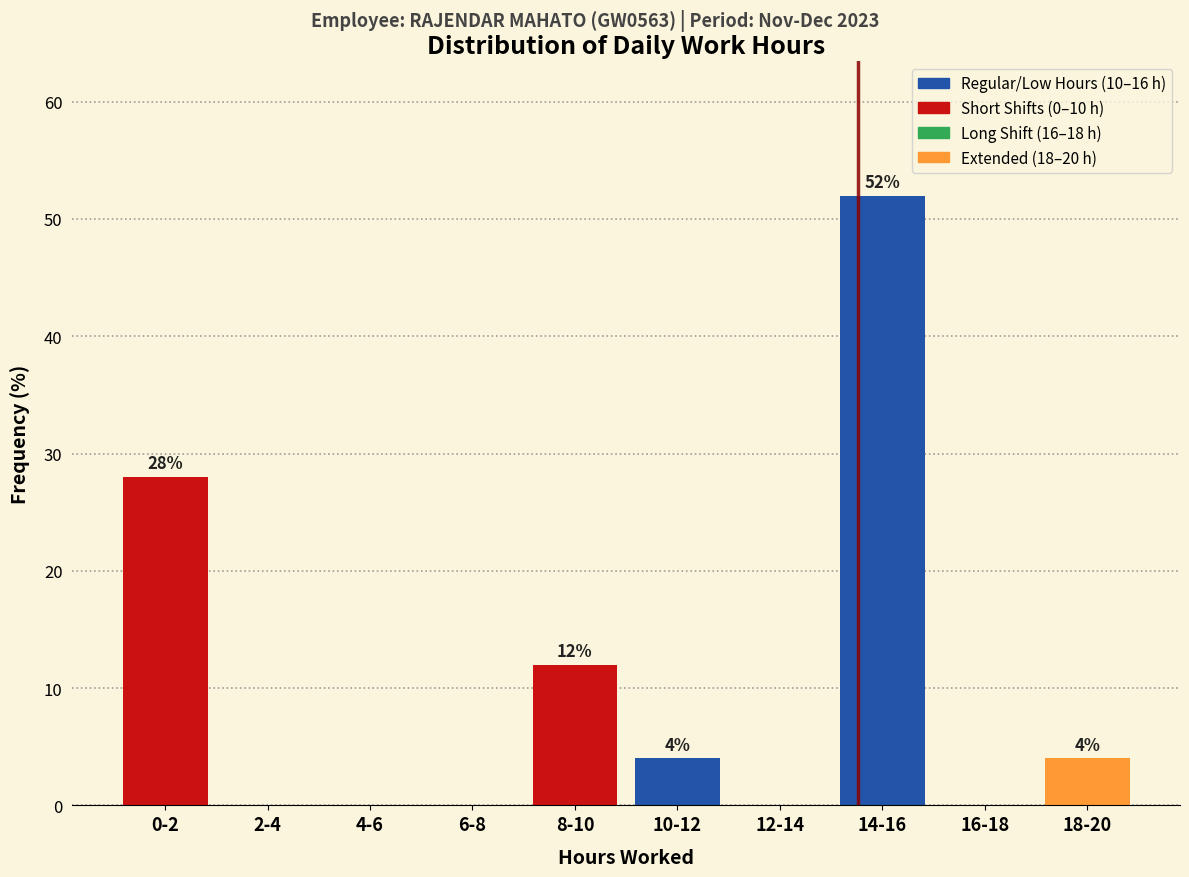

Reading left to right, what are all the values shown in this chart?

0-2=28.0	2-4=0.0	4-6=0.0	6-8=0.0	8-10=12.0	10-12=4.0	12-14=0.0	14-16=52.0	16-18=0.0	18-20=4.0